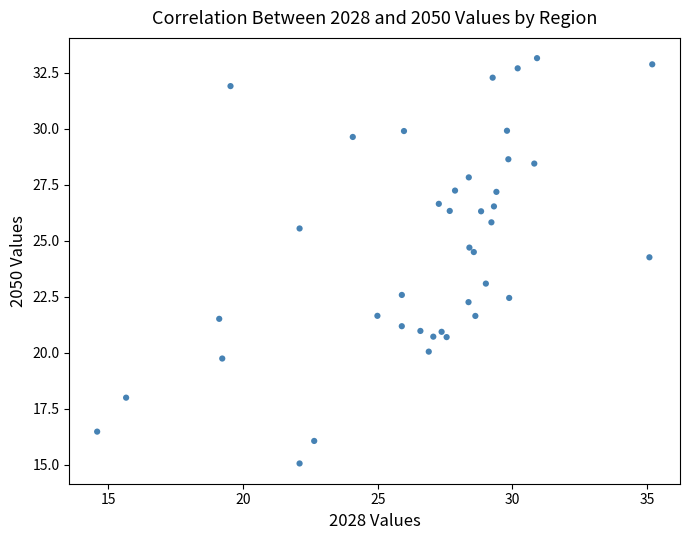

What Y value in the scatter plot is closest to 24?

24.3